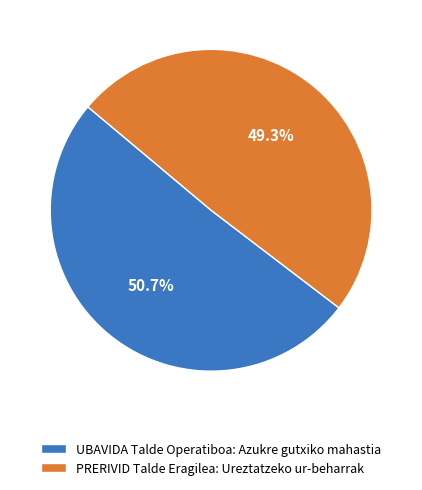

Rank the categories by value from lowest to highest.

PRERIVID Talde Eragilea: Ureztatzeko ur-beharrak, UBAVIDA Talde Operatiboa: Azukre gutxiko mahastia